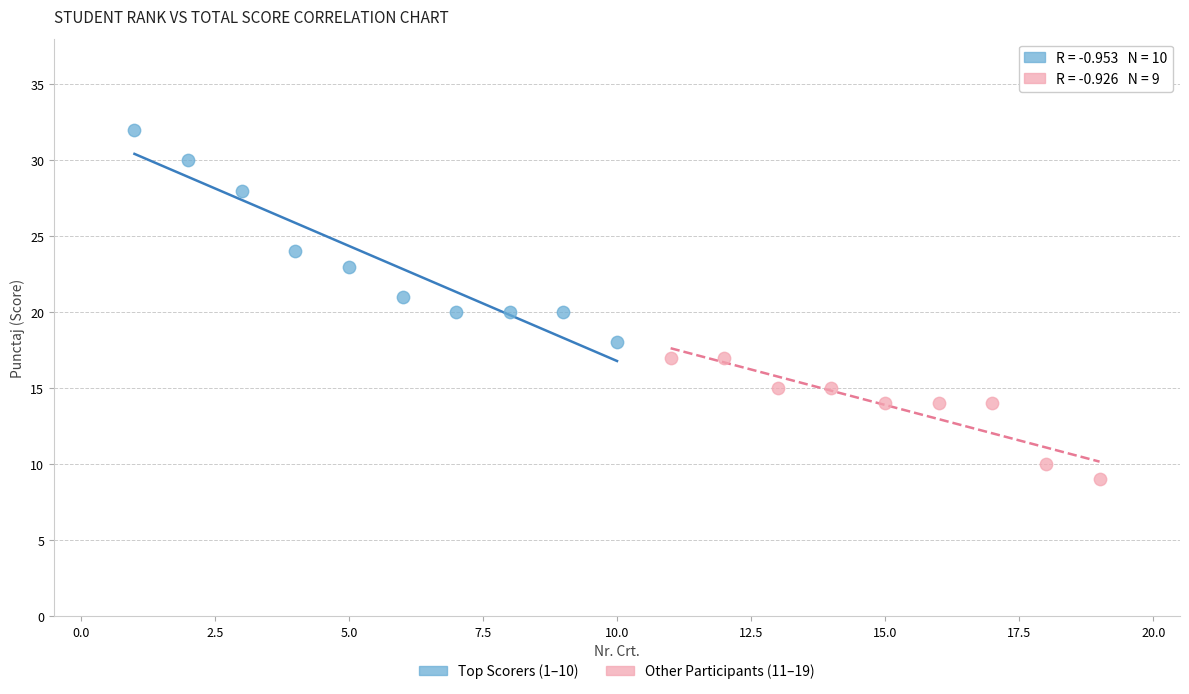

Which series contains the lowest Y value?

Other Participants (11–19)